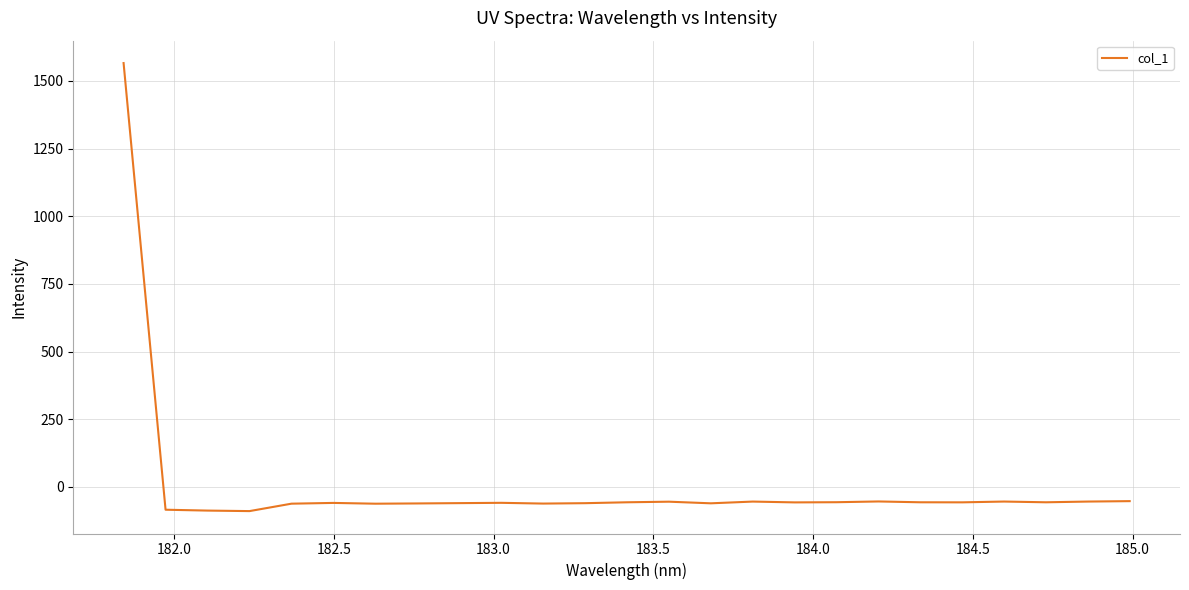

What is the minimum value shown in the chart?

-89.7